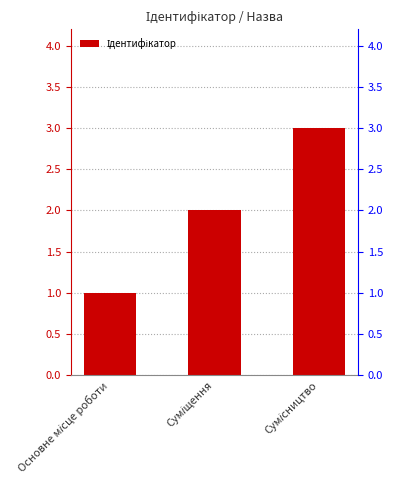

Which category has the highest value across all series?

Сумісництво